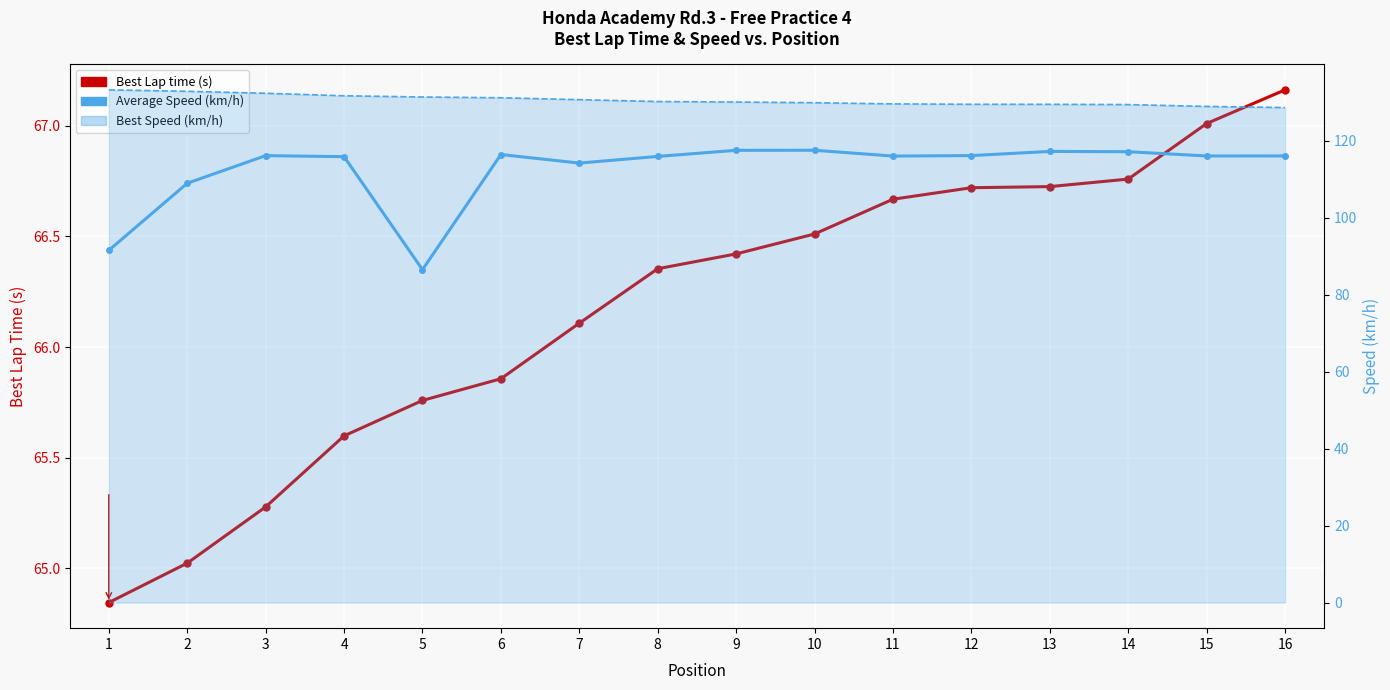

True or false: Best Lap time (s) has a value of 64.8 at 1.

True